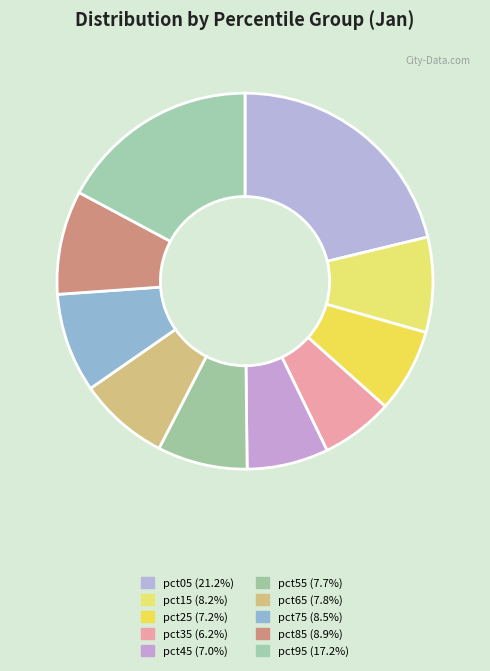

How many segments does this pie chart have?

10